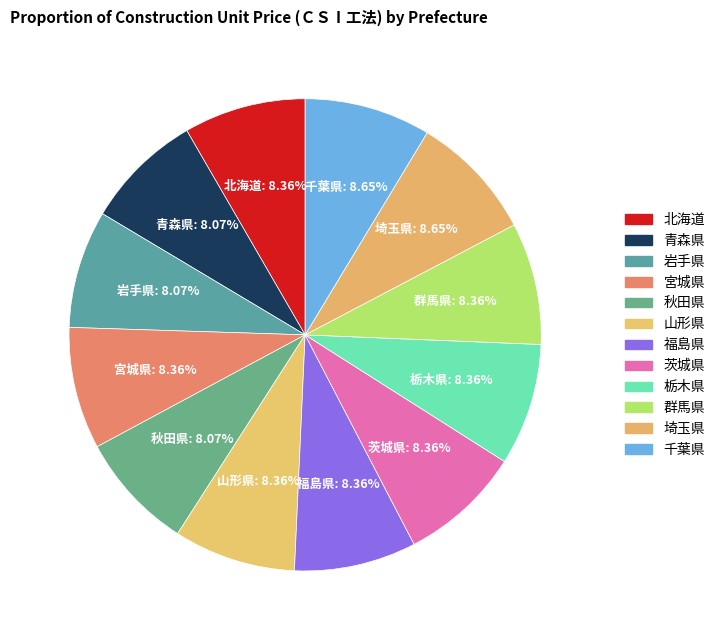

How many segments does this pie chart have?

12